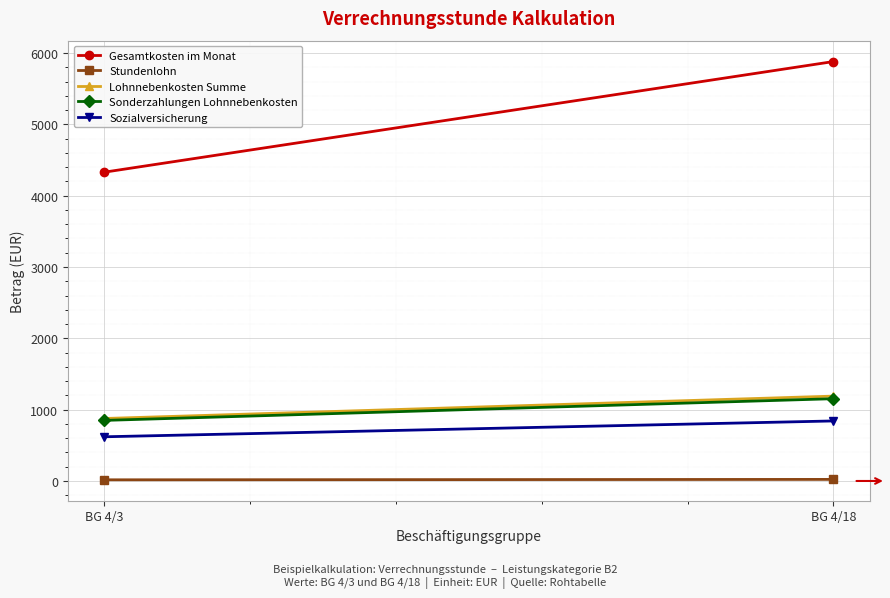

True or false: Sozialversicherung has a value of 619.8 at BG 4/3.

True